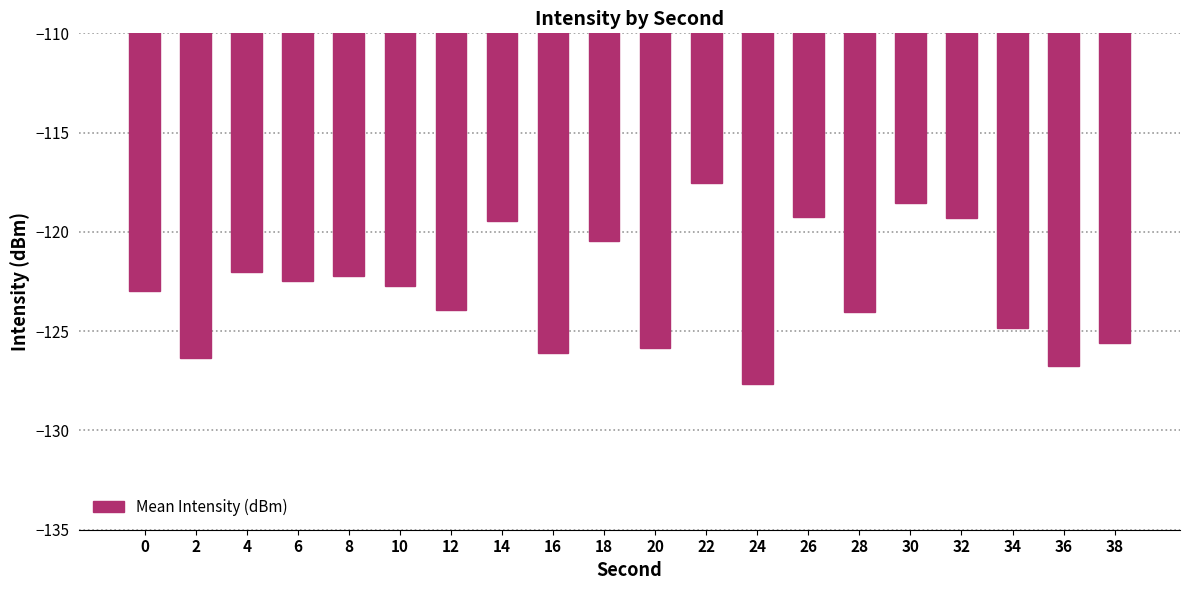

What is the change in value from 32 to 36?

-7.4